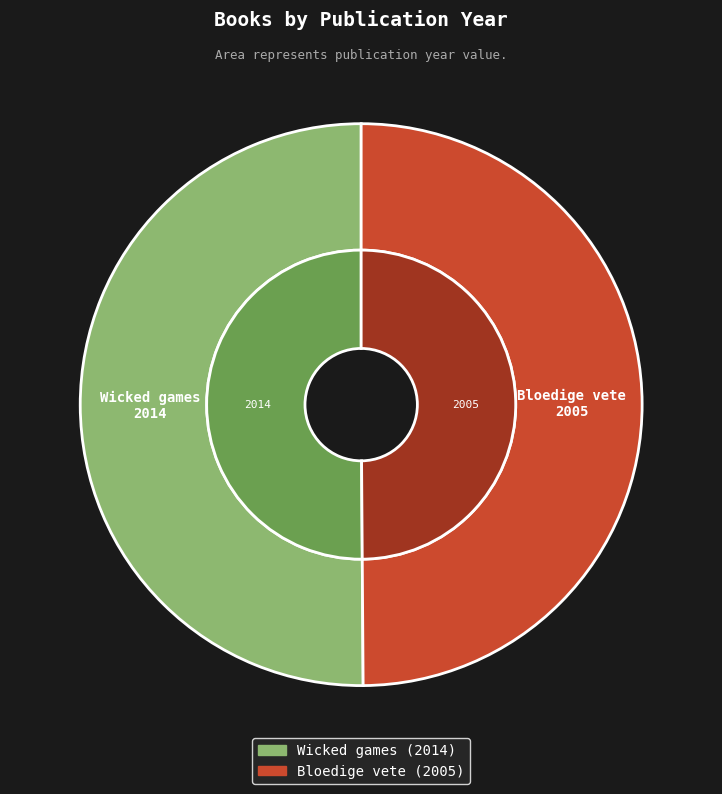

Which category has the smallest portion of the pie?

Bloedige vete